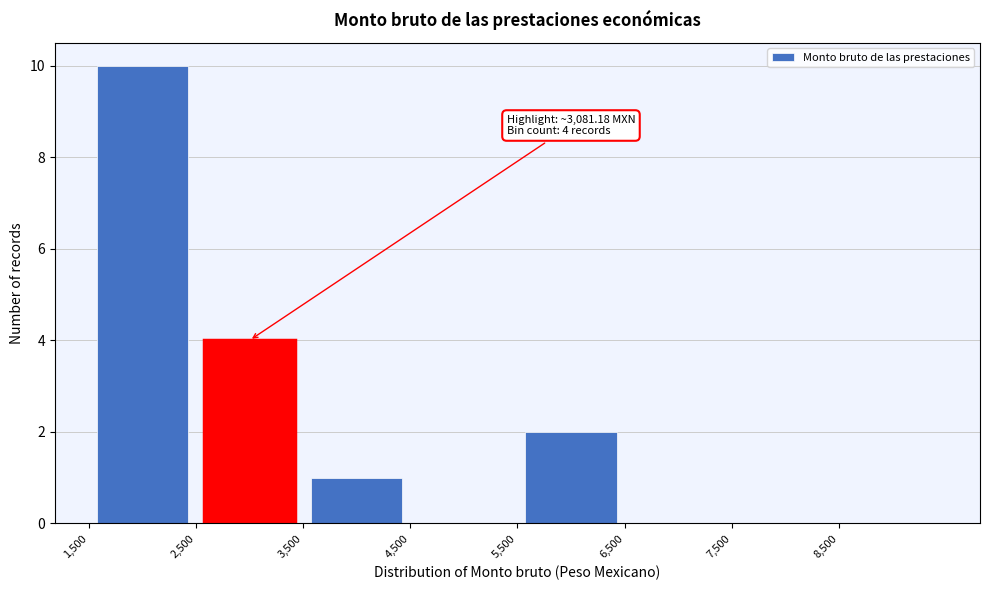

Which range on the x-axis has the tallest bar?

1500 to 2500